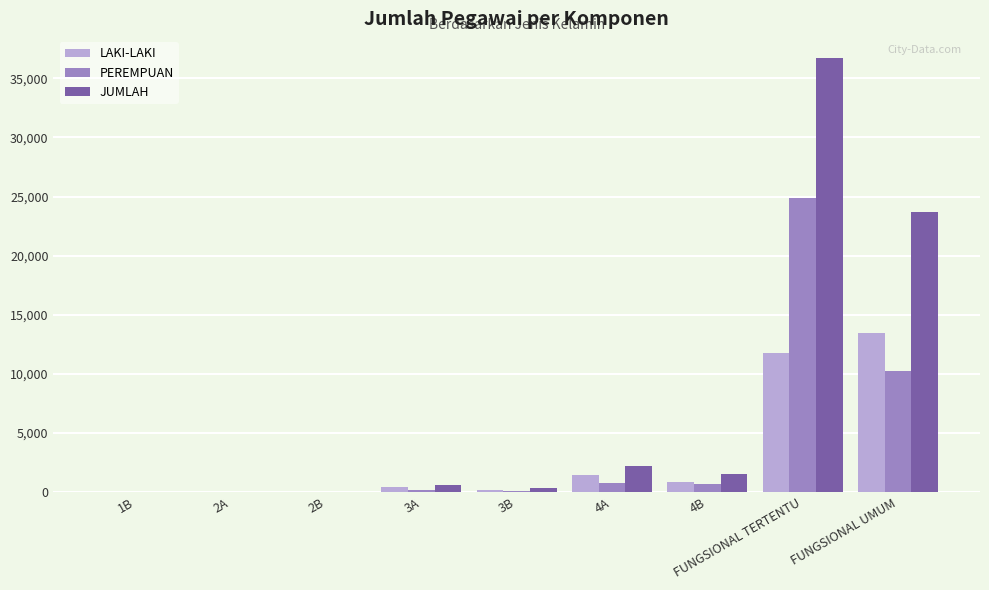

How many groups of bars are there?

9